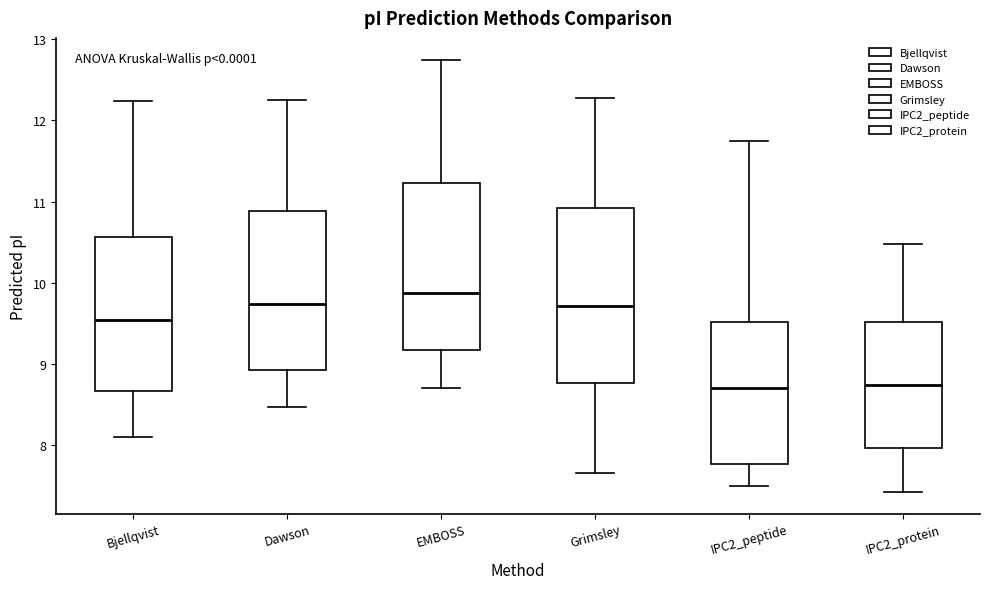

Reading left to right, read every box against the y-axis: the position of its median line, the range the box covers, and the ends of its whiskers. The values are not printed on the chart, so give them approximately, as read against the axis.

Bjellqvist: median 9.5, box 8.7 to 10.6, whiskers 8.1 to 12.2
Dawson: median 9.7, box 8.9 to 10.9, whiskers 8.5 to 12.3
EMBOSS: median 9.9, box 9.2 to 11.2, whiskers 8.7 to 12.7
Grimsley: median 9.7, box 8.8 to 10.9, whiskers 7.7 to 12.3
IPC2_peptide: median 8.7, box 7.8 to 9.5, whiskers 7.5 to 11.7
IPC2_protein: median 8.7, box 8.0 to 9.5, whiskers 7.4 to 10.5